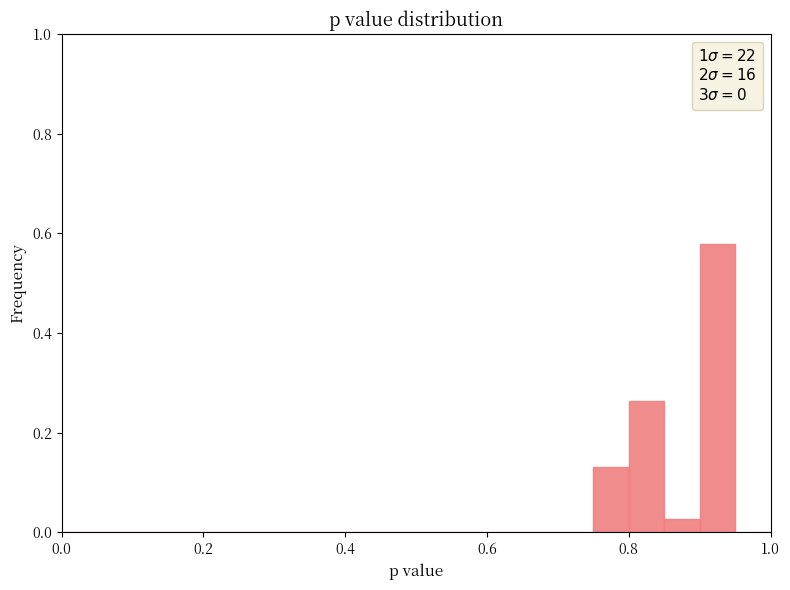

Around what value on the x-axis is the tallest bar? Give the approximate position of its centre, as read against the axis.

0.92